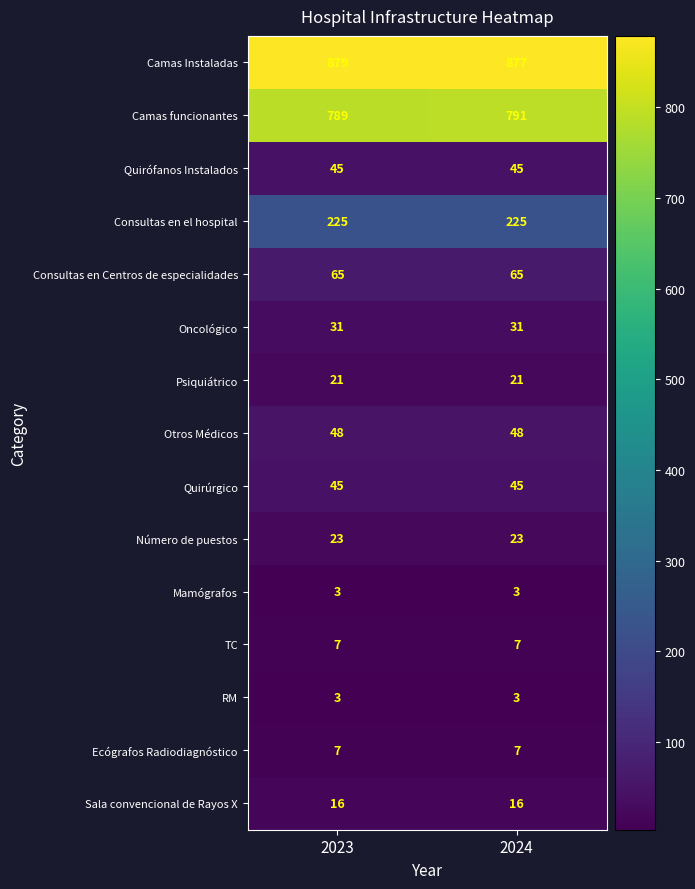

What is the sum of the RM values at 2024 and 2023?

6